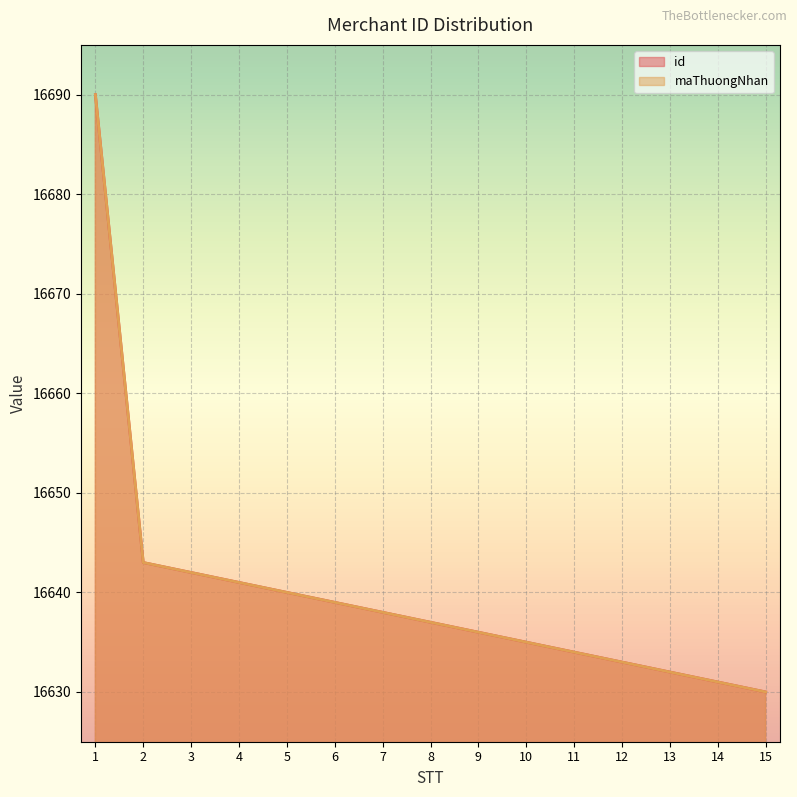

What is the difference between the id values at 7 and 15?

8